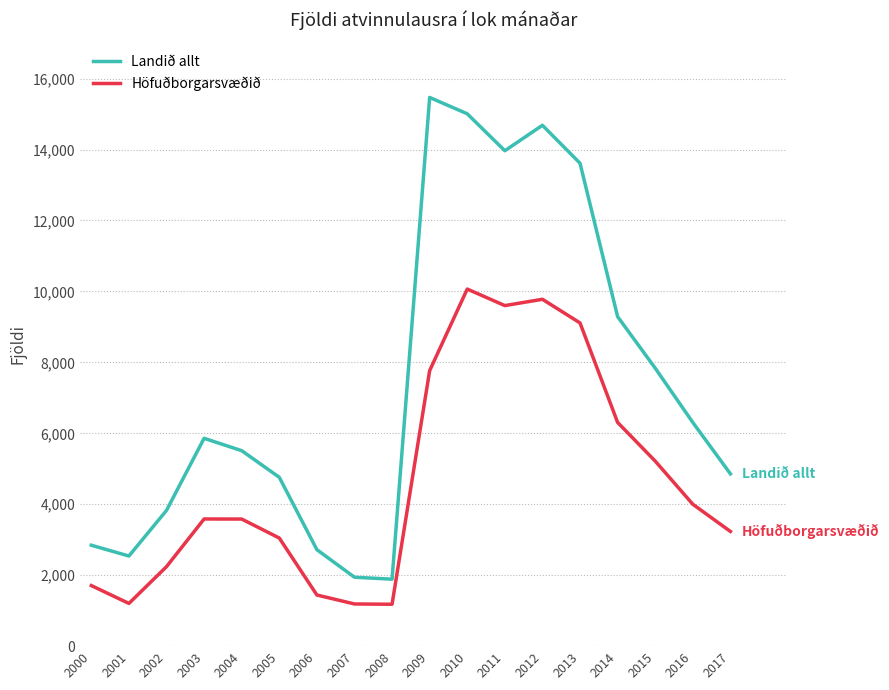

Between 2004 and 2016, which series saw the biggest shift?

Landið allt